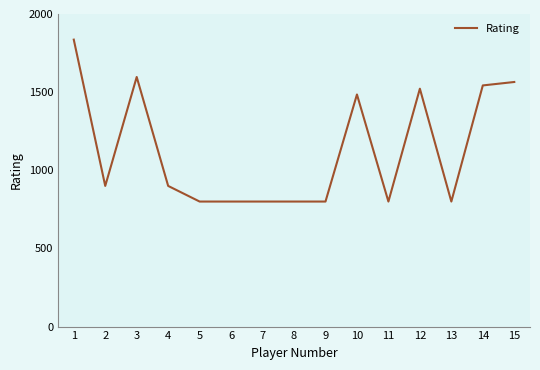

Reading left to right, extract all data points from this chart.

1836	900	1597	900	800	800	800	800	800	1485	800	1522	800	1543	1565